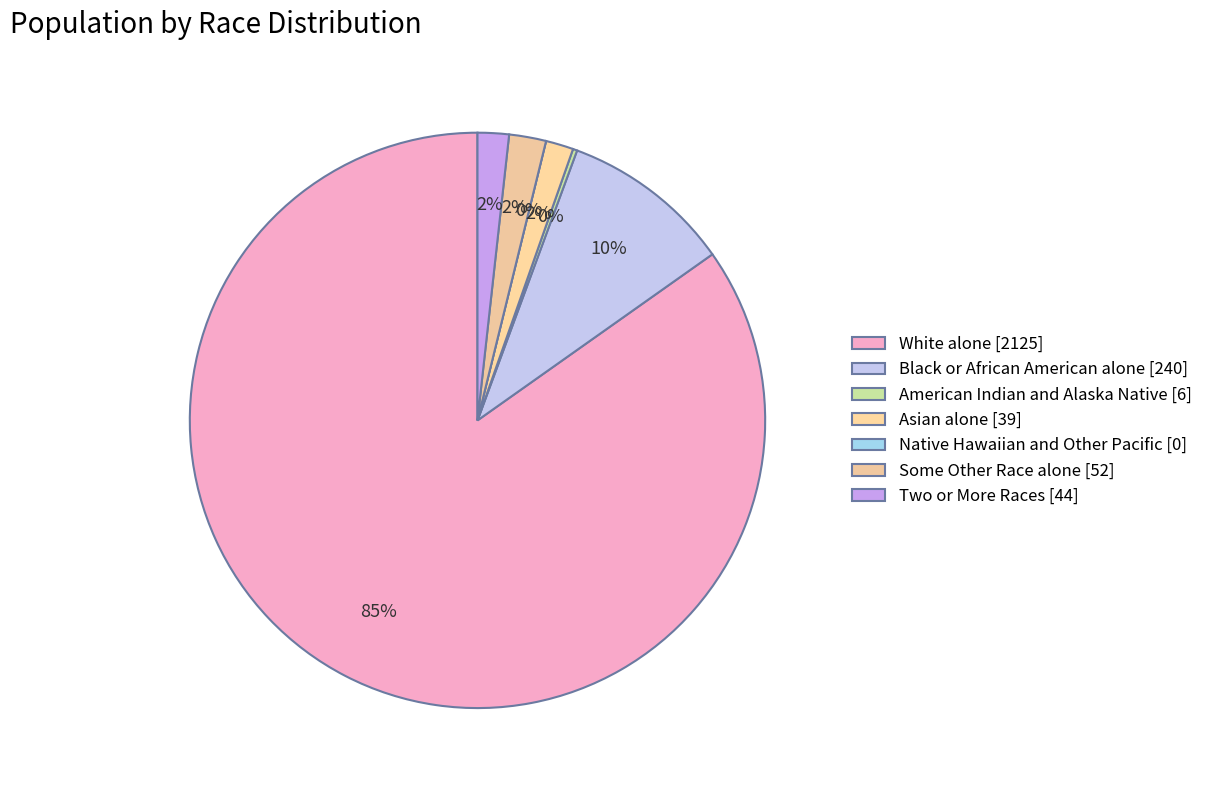

Which slice represents more than half of the pie?

White alone